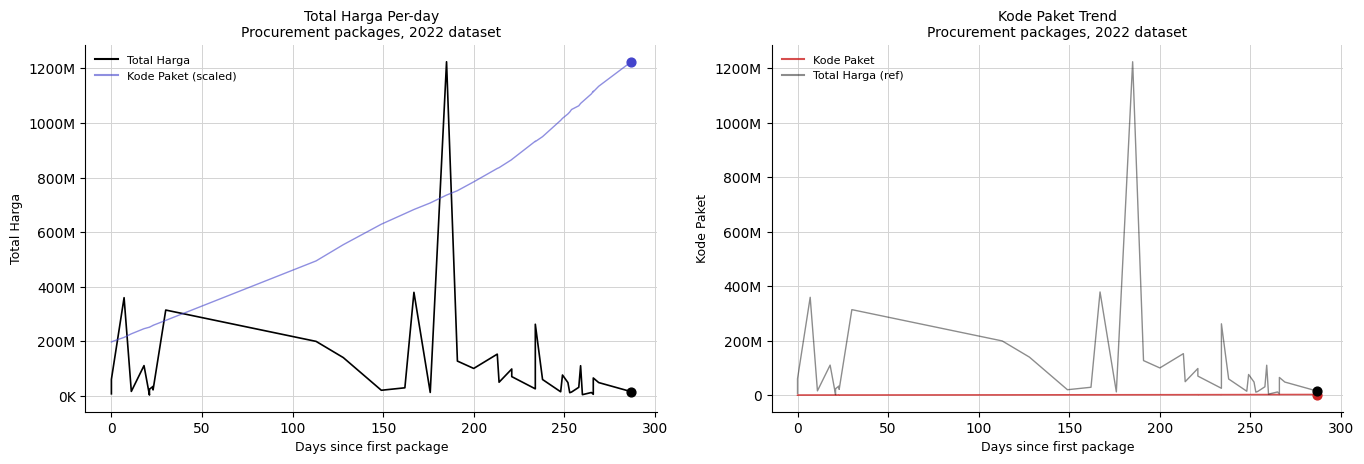

At how many categories does at least one series exceed 411850182?

29